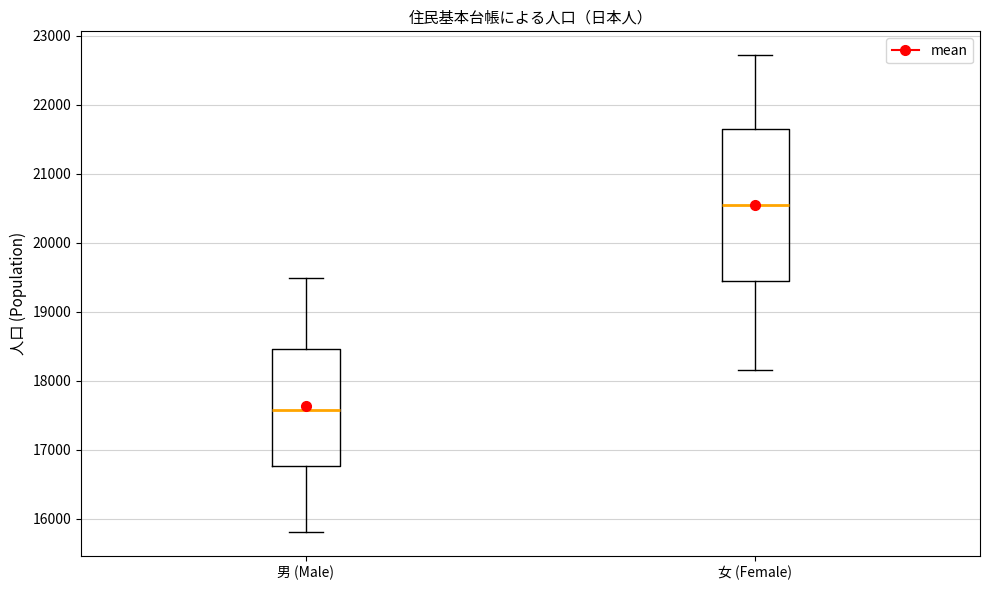

Where does the median line of the box for 男 (Male) sit on the y-axis? The values are not printed on the chart, so give them approximately, as read against the axis.

17600